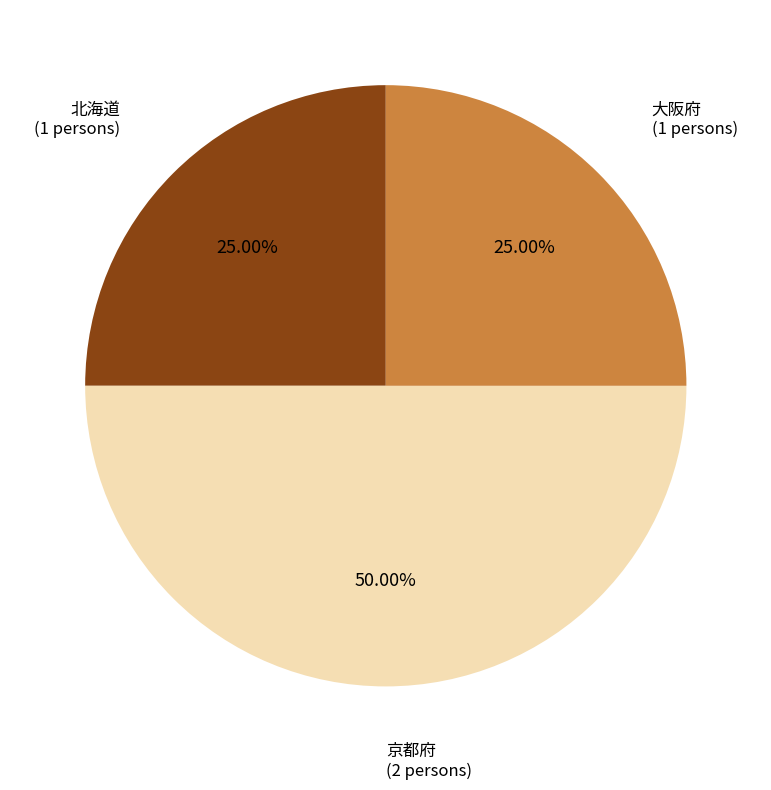

How many slices are in this pie chart?

3